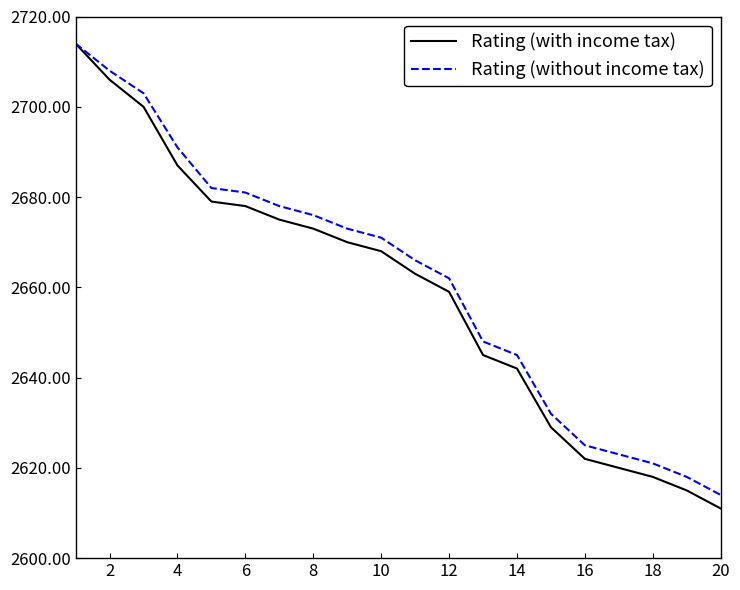

Which series has the largest range (max minus min)?

Rating (with income tax)